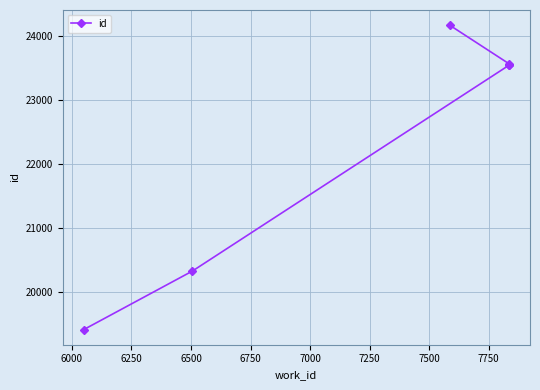

What is the change in value from 6000 to 7000?

+3830